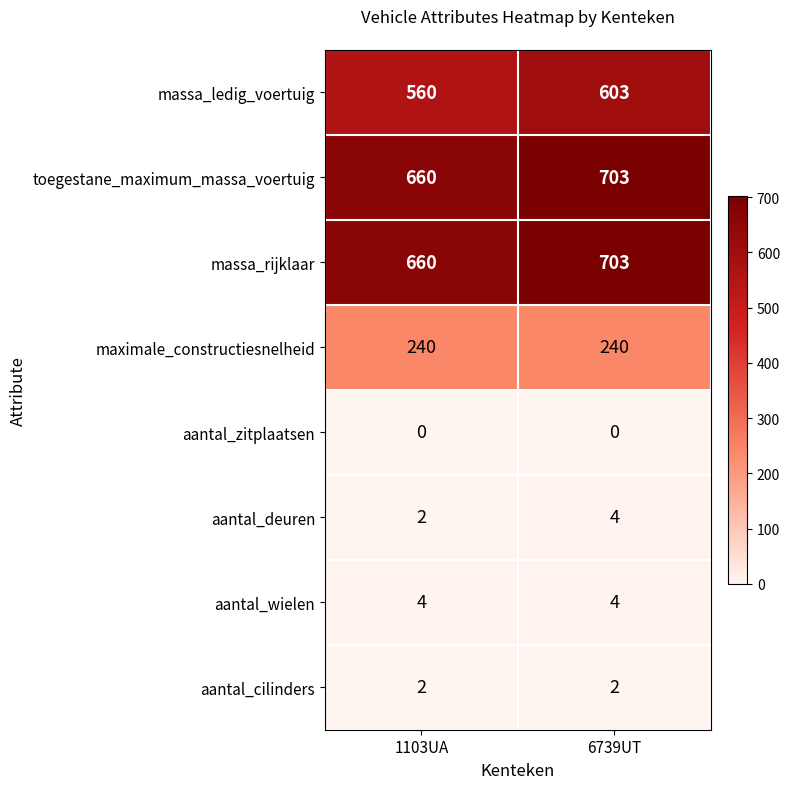

Reading right to left, what are all the values shown in this chart?

massa_ledig_voertuig: 6739UT=603	1103UA=560
toegestane_maximum_massa_voertuig: 6739UT=703	1103UA=660
massa_rijklaar: 6739UT=703	1103UA=660
maximale_constructiesnelheid: 6739UT=240	1103UA=240
aantal_zitplaatsen: 6739UT=0	1103UA=0
aantal_deuren: 6739UT=4	1103UA=2
aantal_wielen: 6739UT=4	1103UA=4
aantal_cilinders: 6739UT=2	1103UA=2